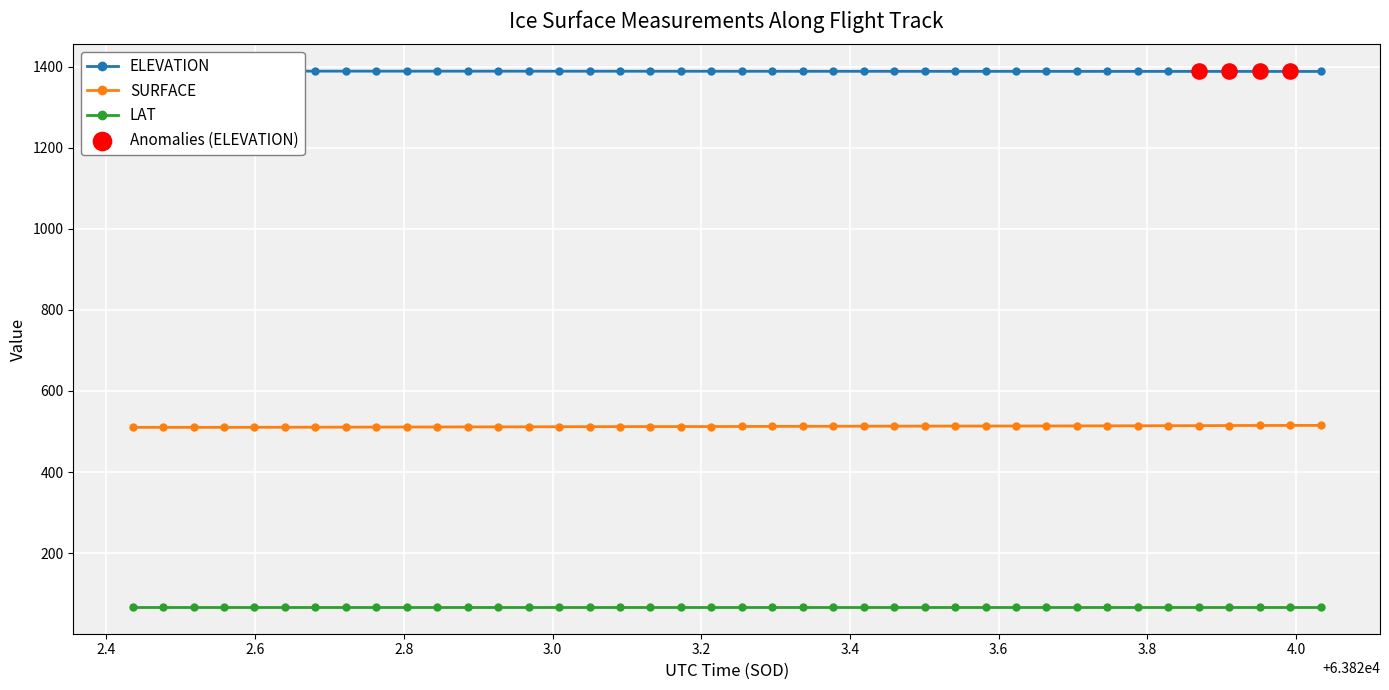

Which series contains the highest Y value?

ELEVATION